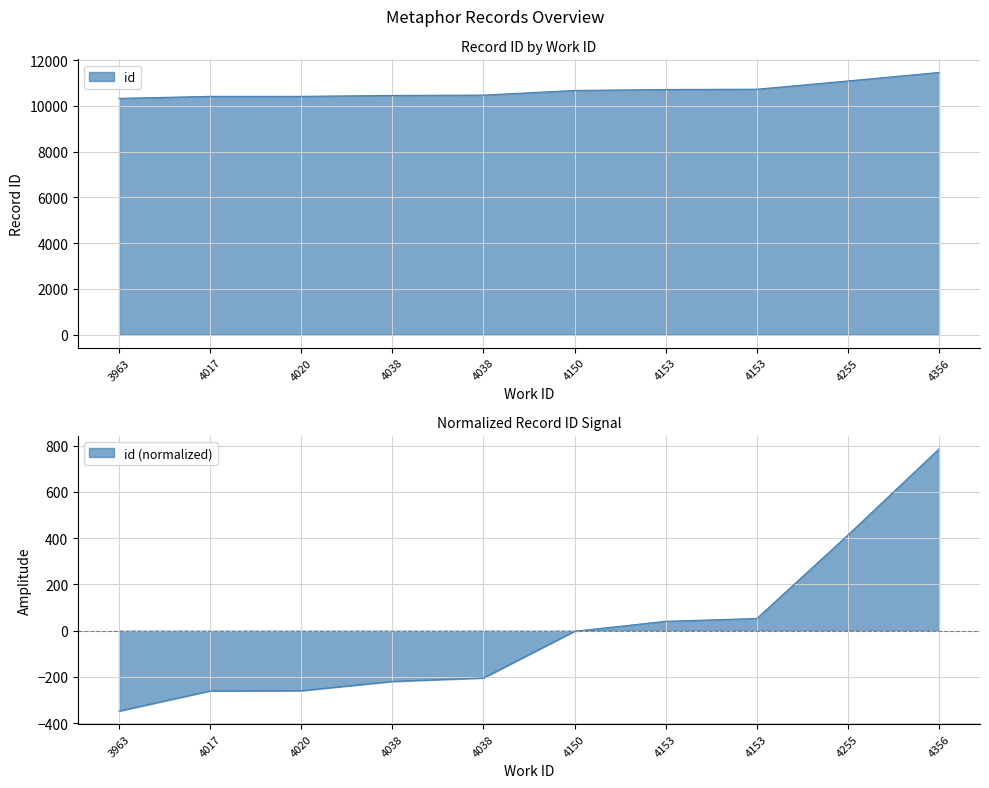

At which label is the value closest to 10893?

4153